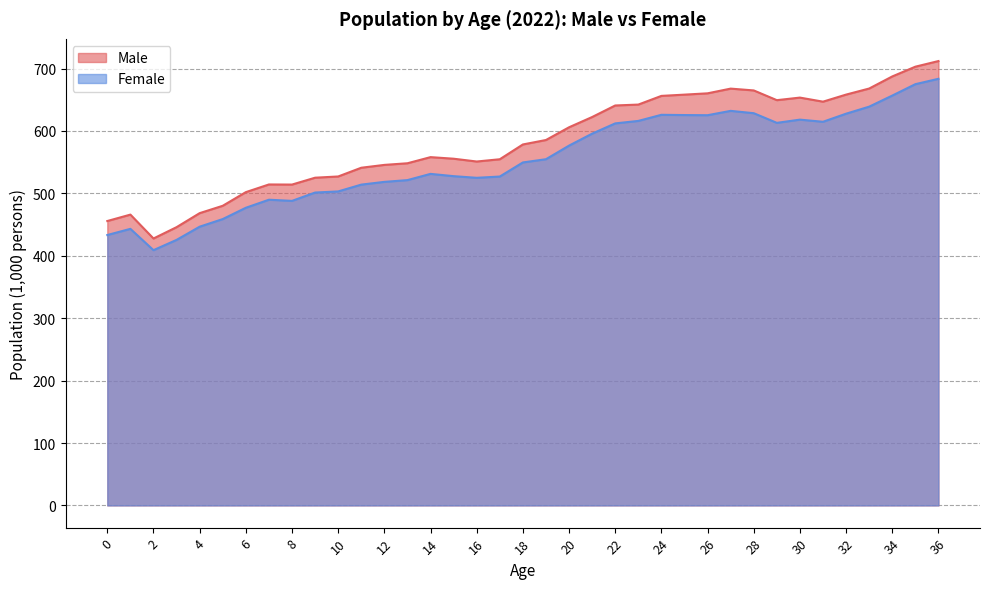

At which label does Female first exceed 549?

18